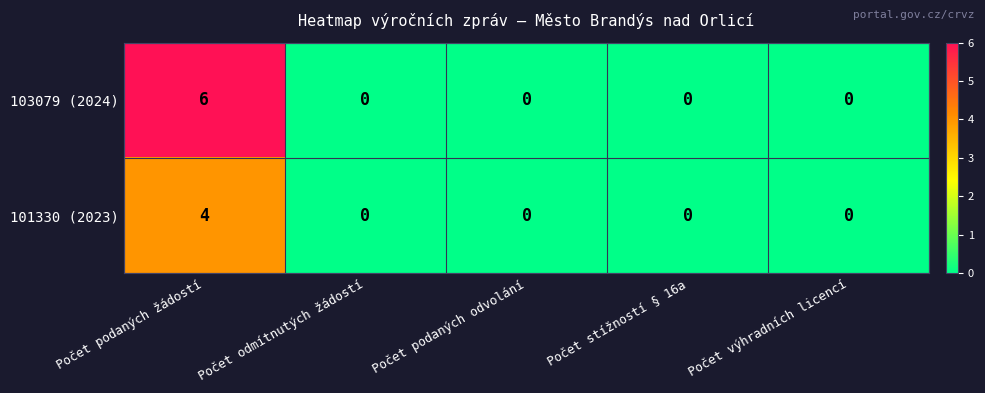

Reading left to right, transcribe all the data shown in this chart.

103079 (2024): Počet podaných žádostí=6	Počet odmítnutých žádostí=0	Počet podaných odvolání=0	Počet stížností § 16a=0	Počet výhradních licencí=0
101330 (2023): Počet podaných žádostí=4	Počet odmítnutých žádostí=0	Počet podaných odvolání=0	Počet stížností § 16a=0	Počet výhradních licencí=0